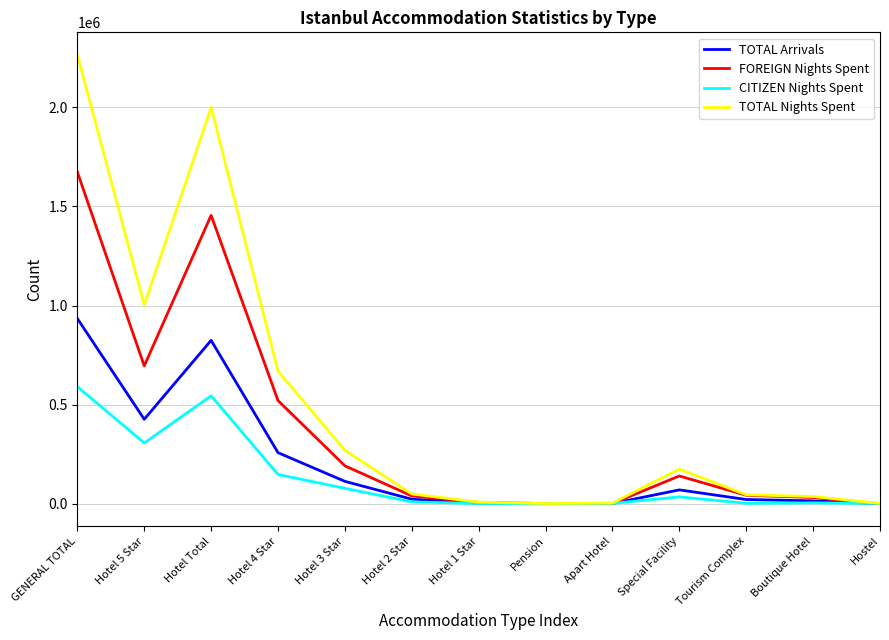

The FOREIGN Nights Spent series shows 227893 at Special Facility. True or false?

False